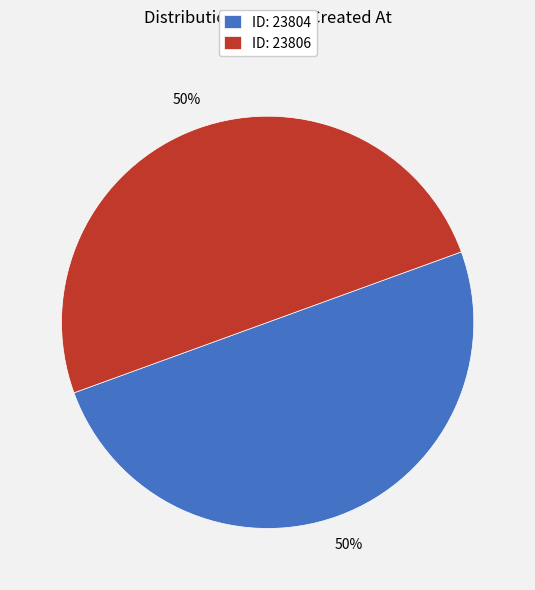

To the nearest percent, what percentage of the pie is ID: 23804?

50%